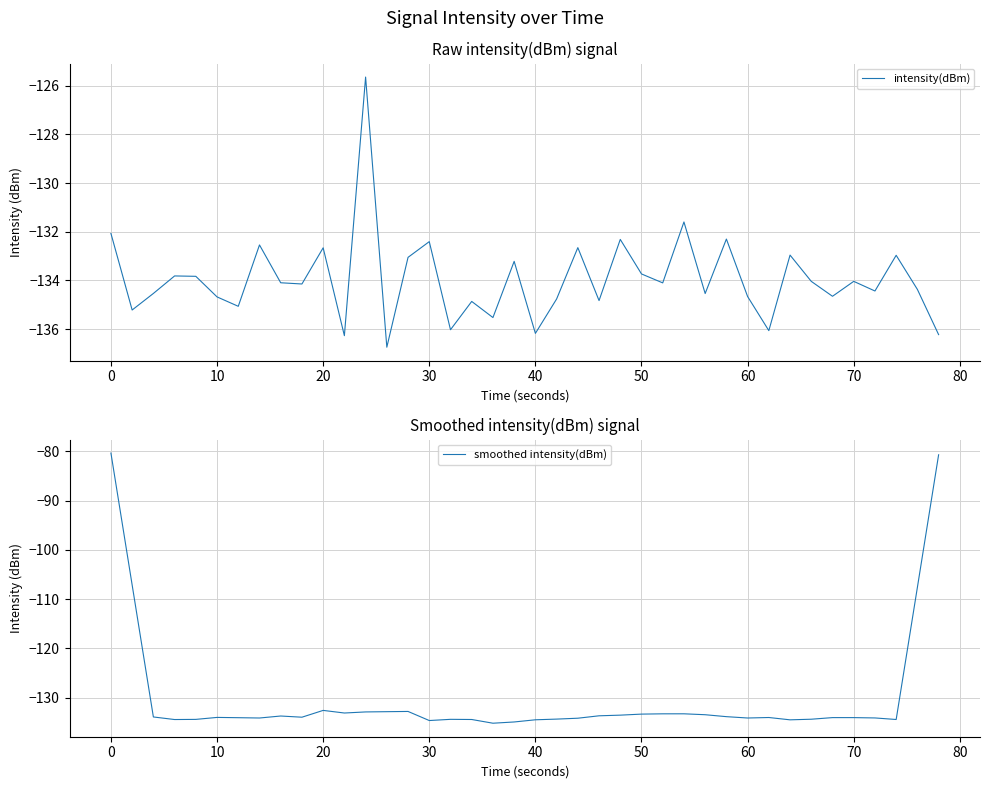

Which series has the largest total across all categories?

smoothed intensity(dBm)